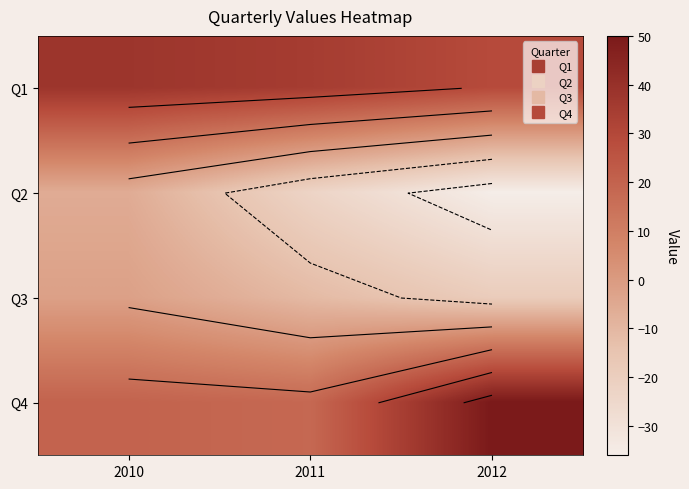

What is the total value across all series at 2011?

19